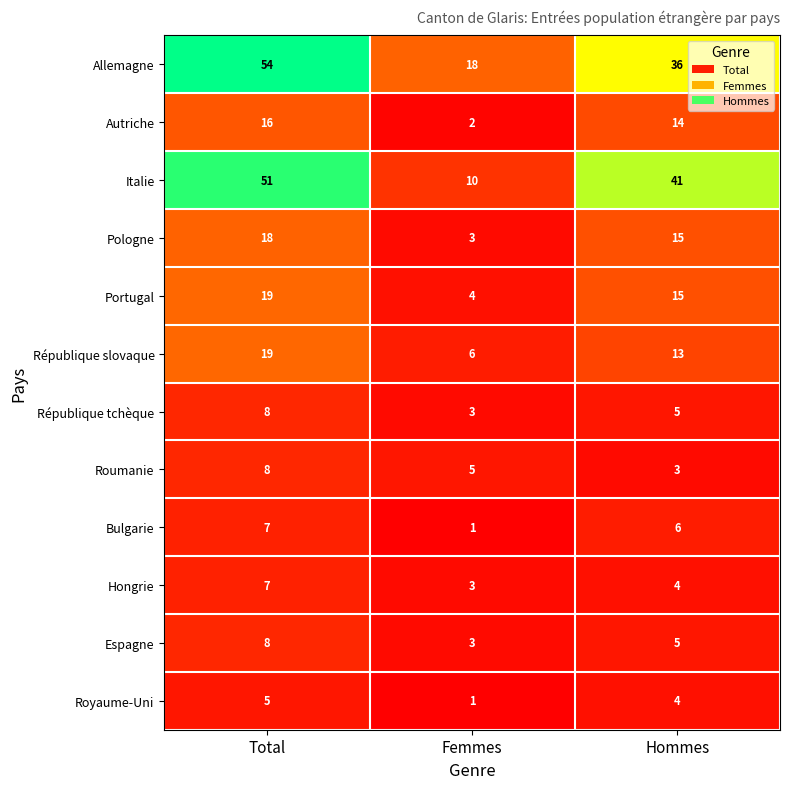

What is the sum of all Italie values?

102